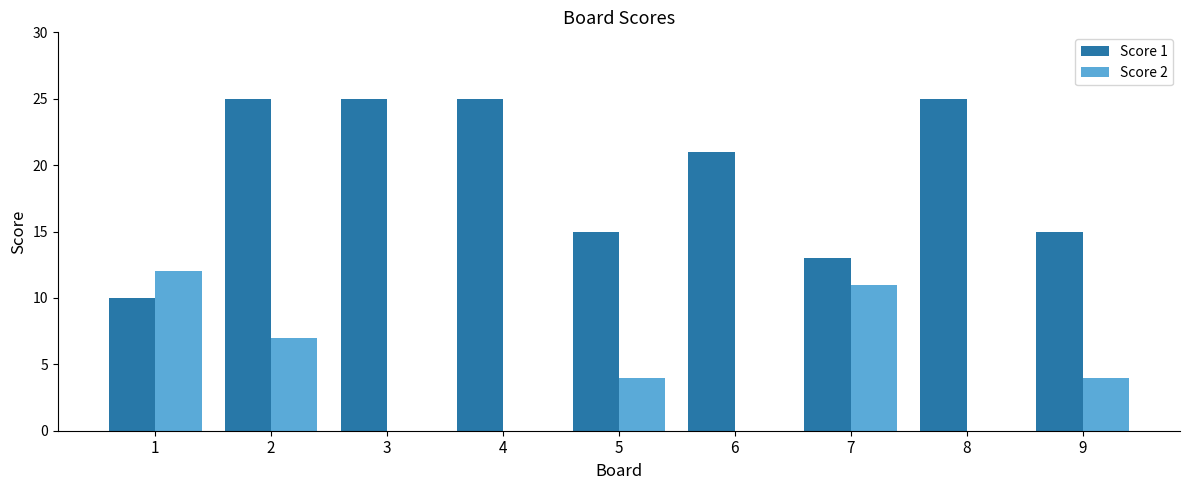

Reading right to left, list all the values displayed in this chart.

Score 1: 15	25	13	21	15	25	25	25	10
Score 2: 4	0	11	0	4	0	0	7	12